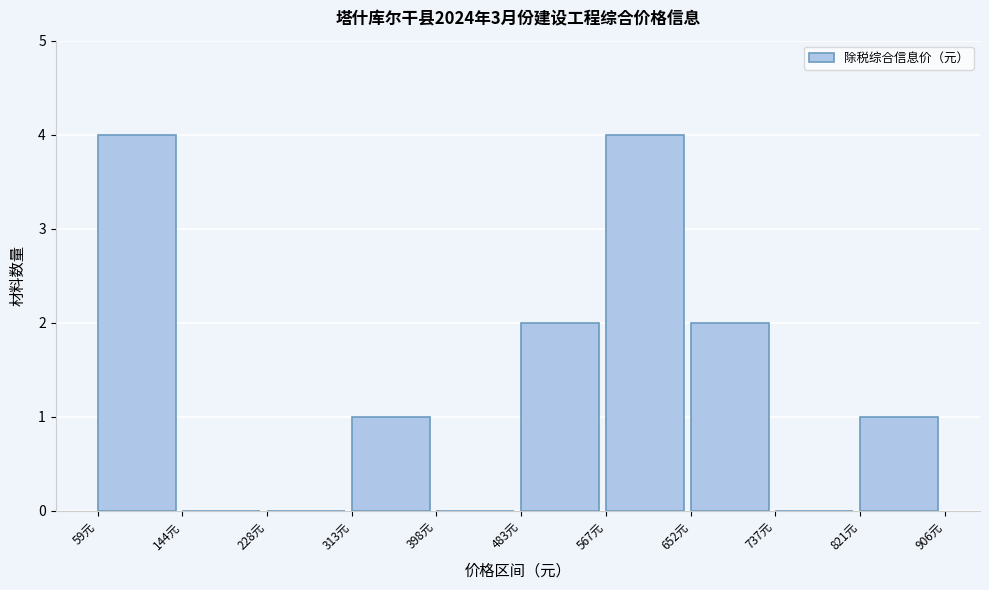

Reading left to right, transcribe this chart: for each bar, give the range it covers on the x-axis and its height. Neither the bar edges nor the heights are printed on the chart, so give them approximately, as read against the axes.

60 to 140: 4
140 to 230: 0
230 to 310: 0
310 to 400: 1
400 to 480: 0
480 to 570: 2
570 to 650: 4
650 to 740: 2
740 to 820: 0
820 to 910: 1